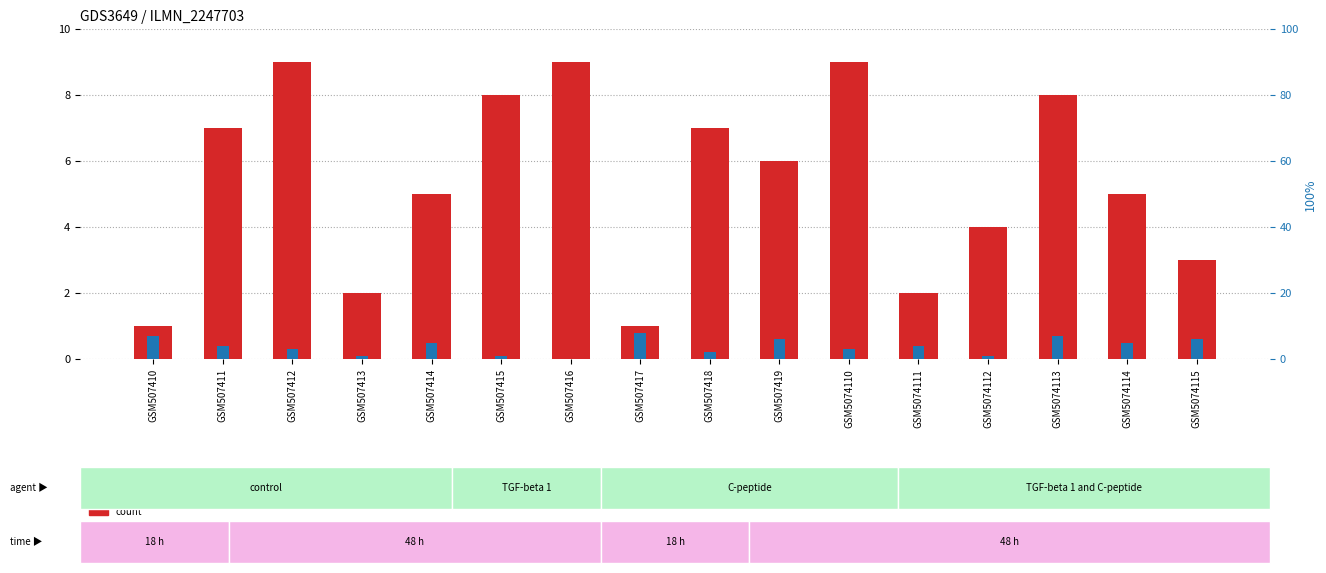

True or false: percentile rank within the sample has a value of 1 at GSM507413.

True